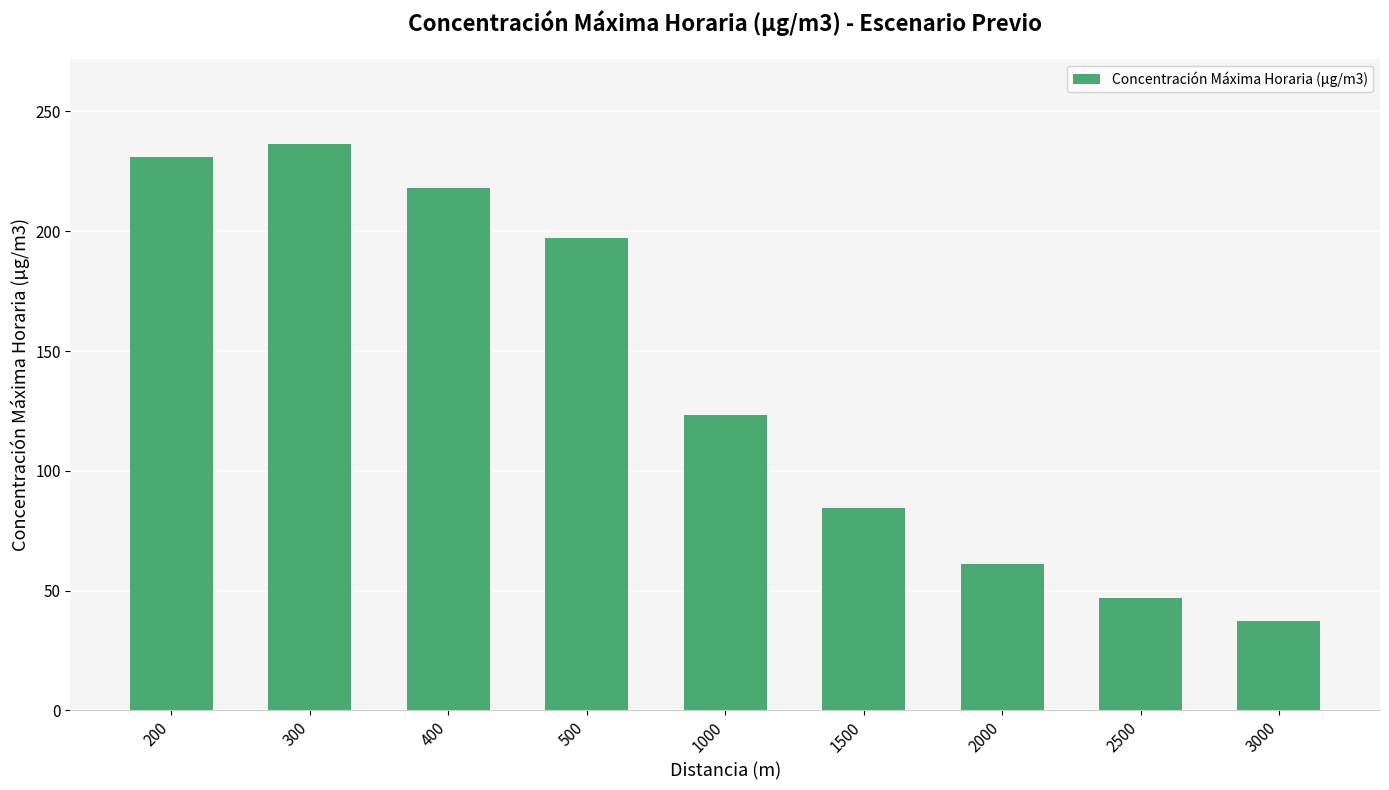

How many values exceed 123?

5